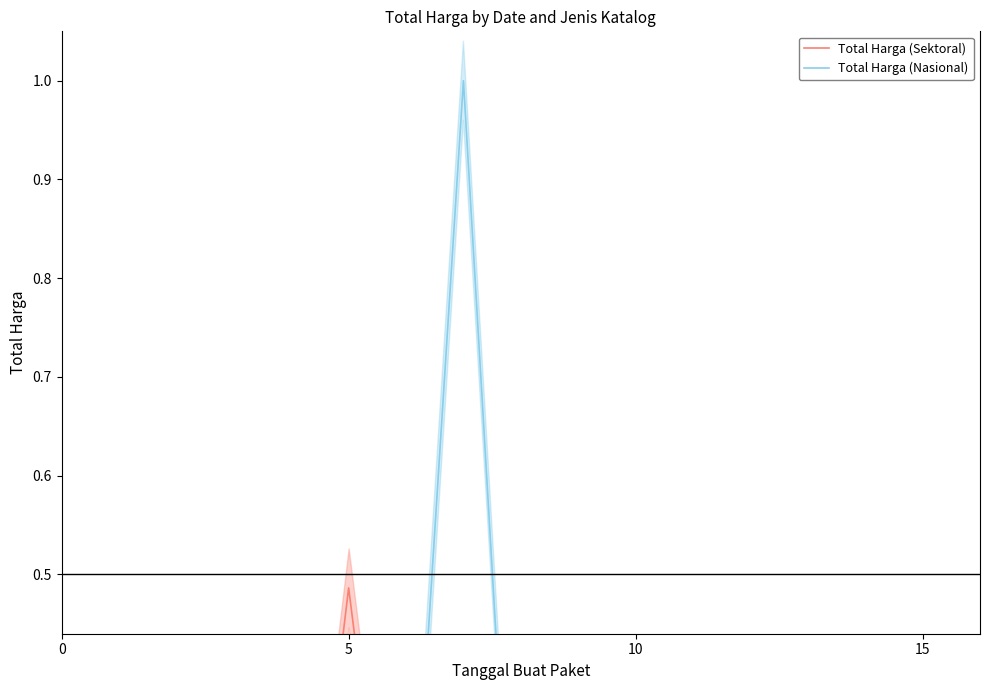

Which category has the lowest value in the Total Harga (Sektoral) series?

15